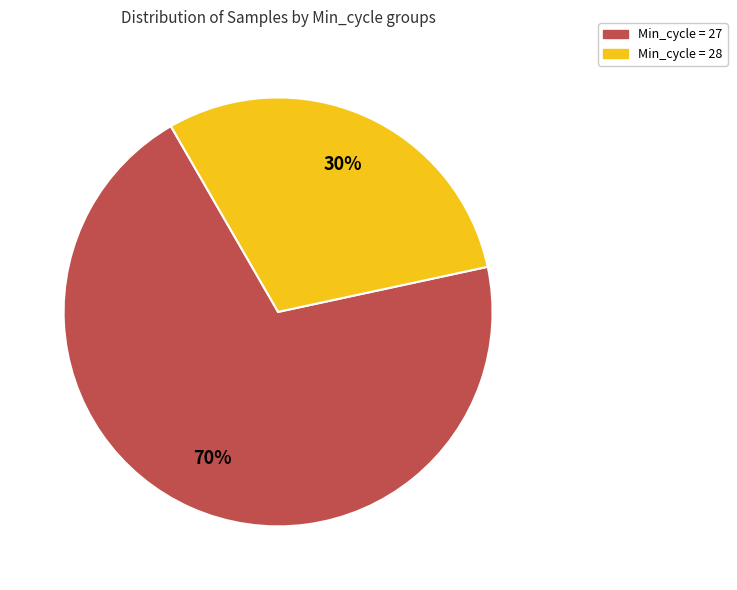

Is there a majority slice in this chart?

Yes